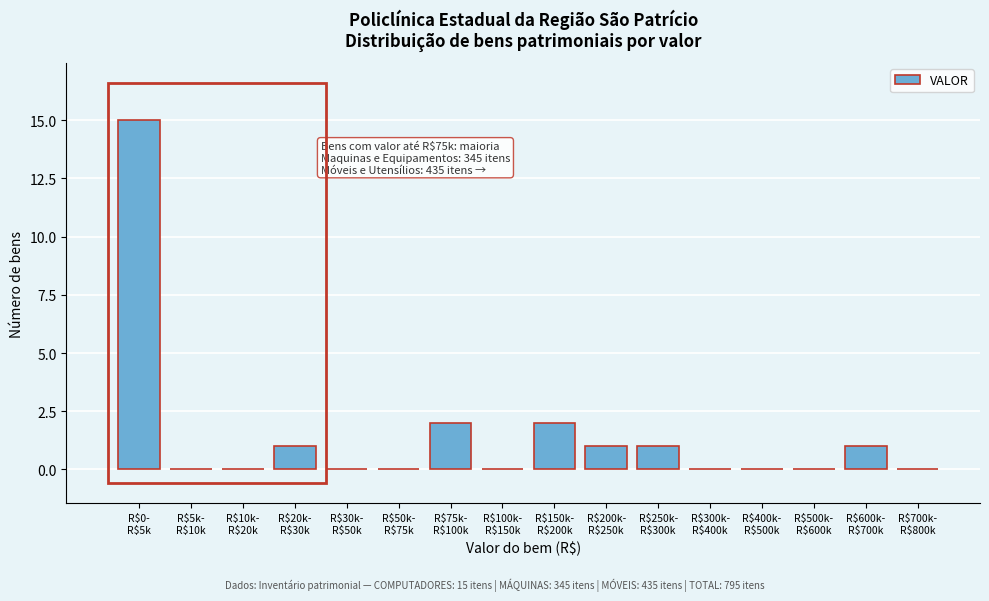

What is the sum of all values?

23